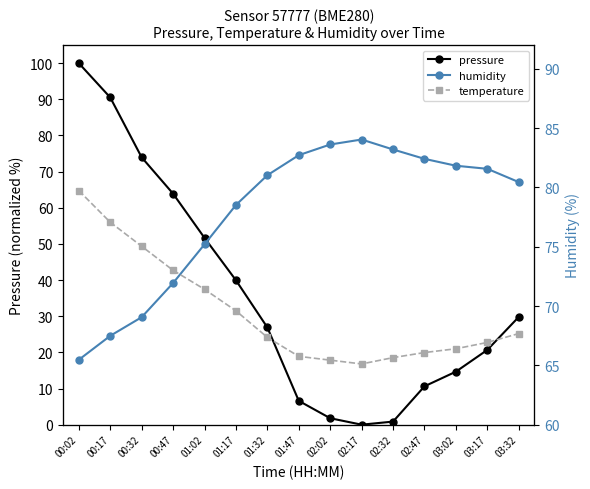

What is the sum of the temperature values at 03:17 and 03:02?

16.2